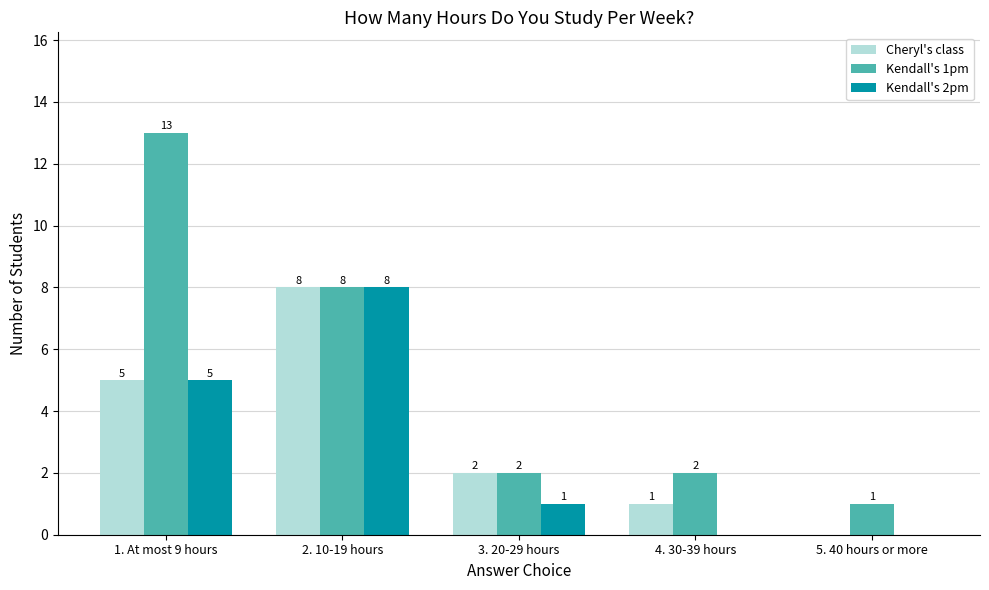

At which category is the sum across all series the highest?

2. 10-19 hours